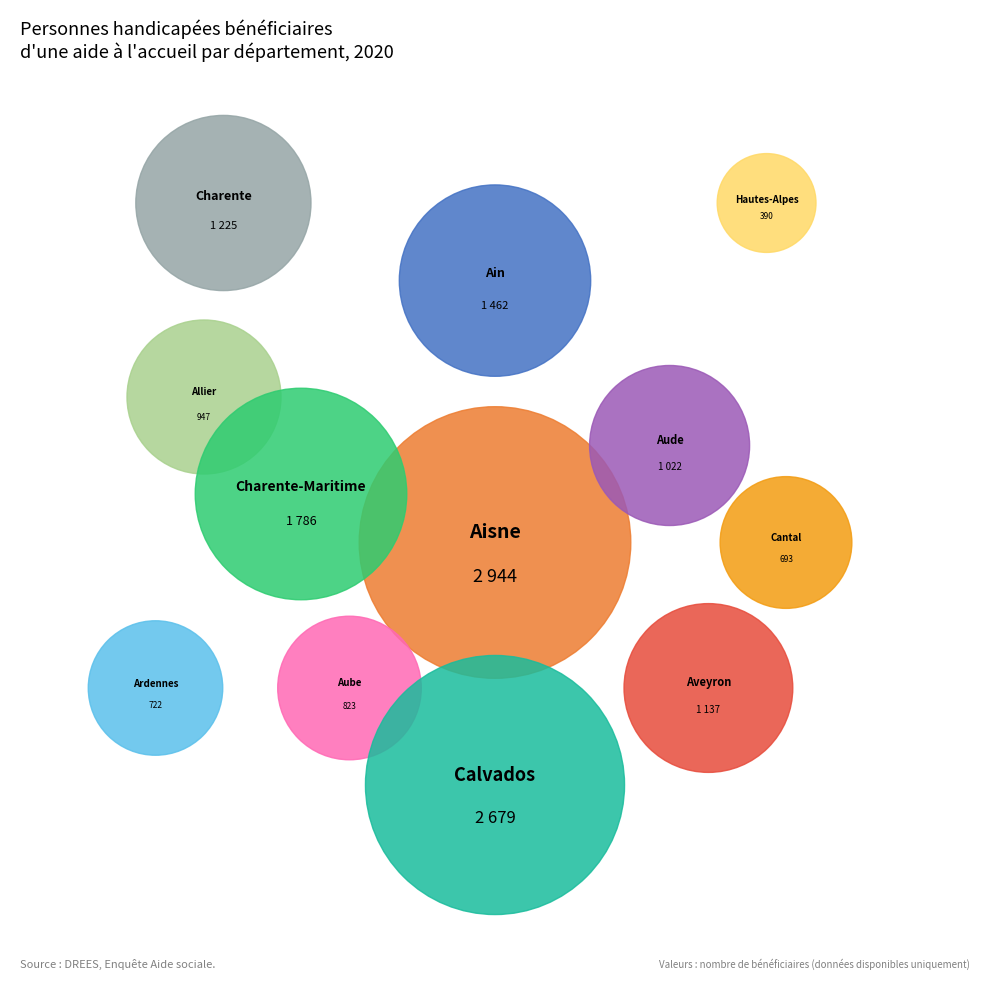

Count the number of slices in the pie.

12